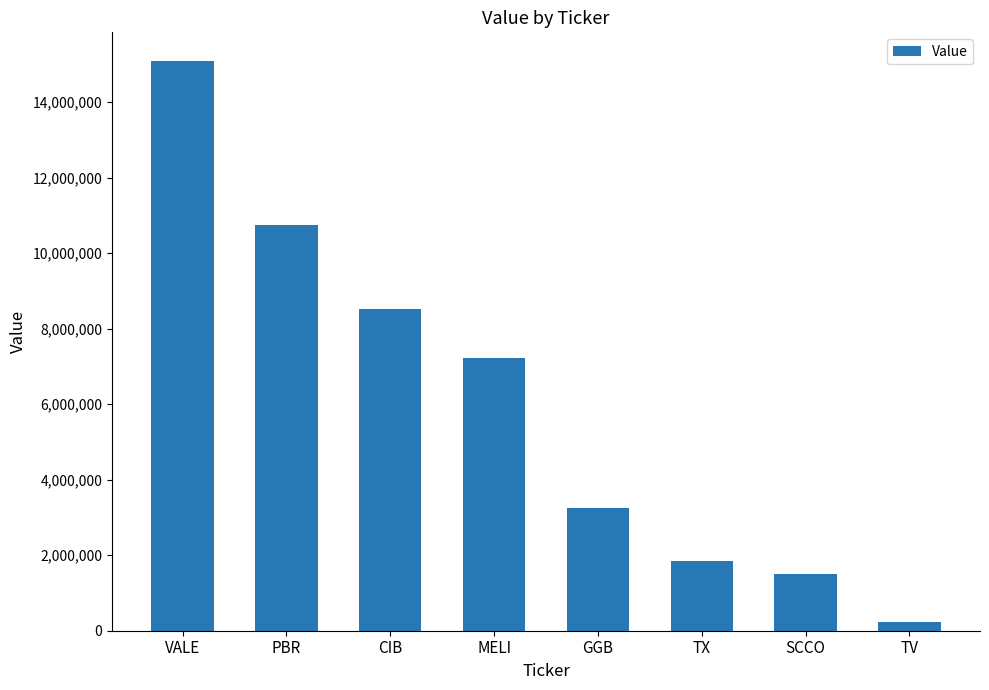

At which category does the chart reach its peak across all series?

VALE